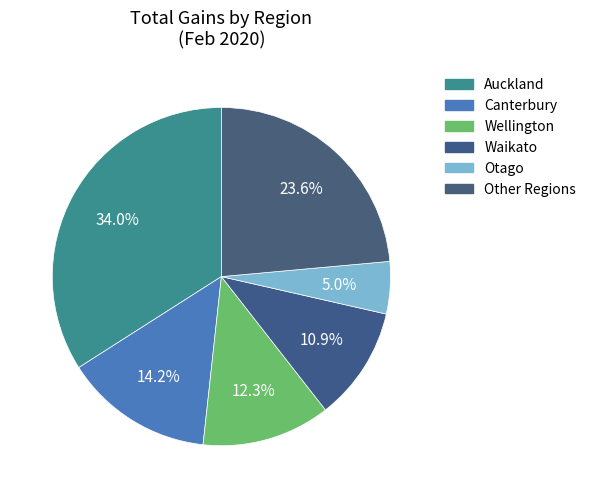

How many segments does this pie chart have?

6